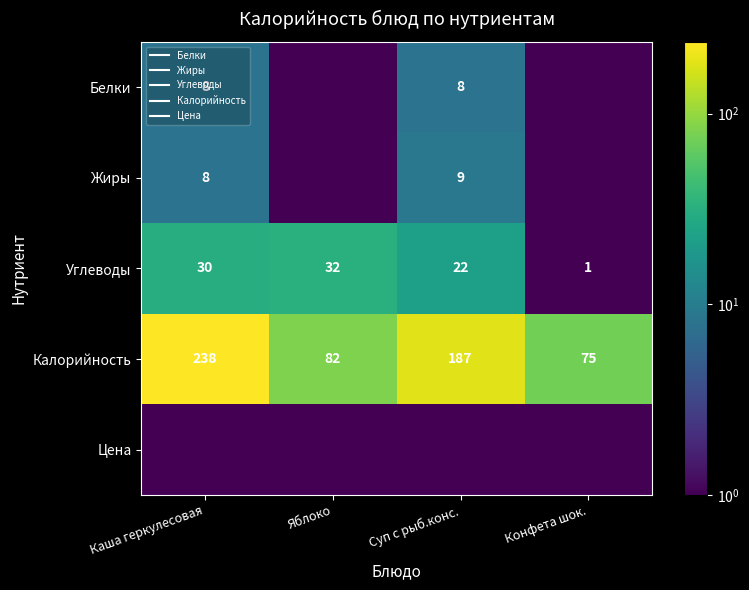

List the labels in order of Калорийность value, largest first.

Каша геркулесовая, Суп с рыб.конс., Яблоко, Конфета шок.